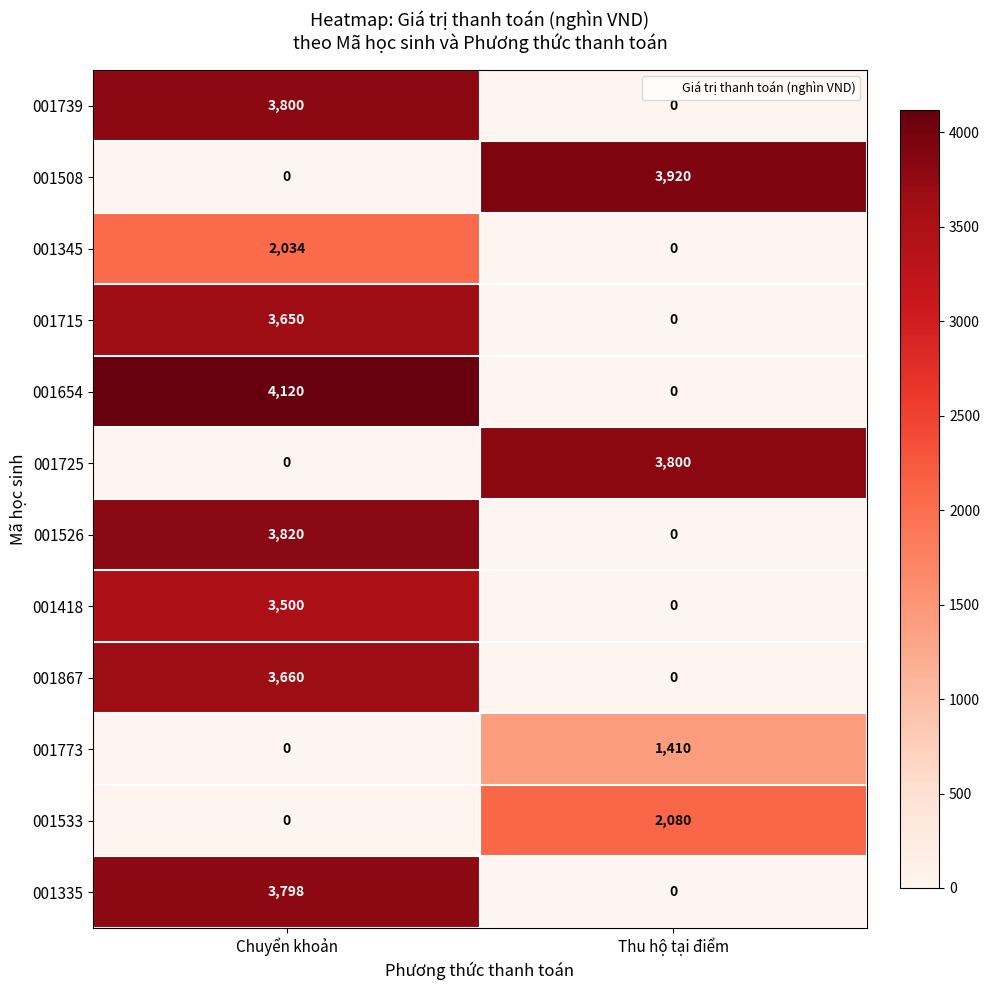

Is it true that 001526 equals 3820 at Chuyển khoản?

True